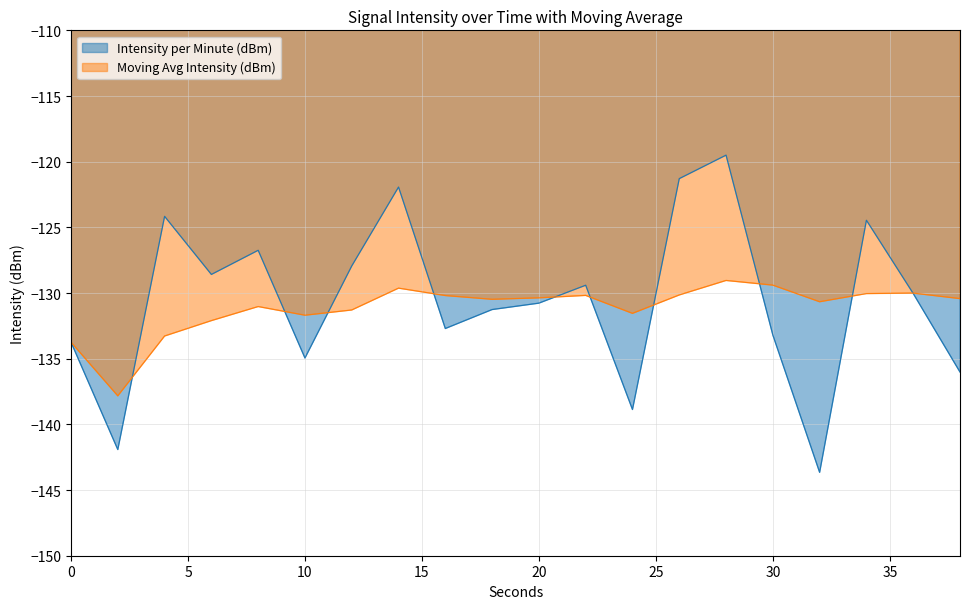

Where does the Intensity per Minute (dBm) series first go above -130?

4